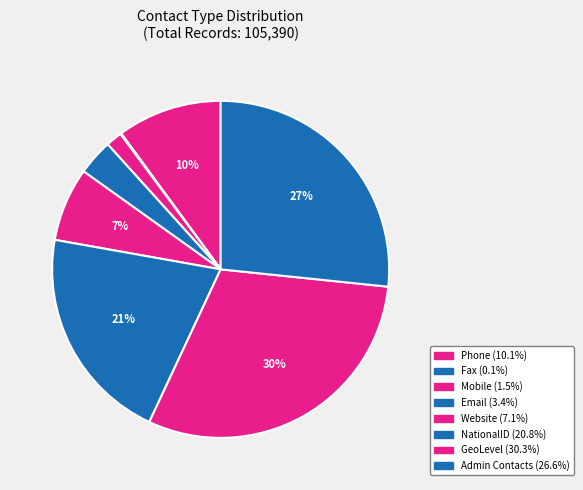

Is Website the majority of the pie?

No